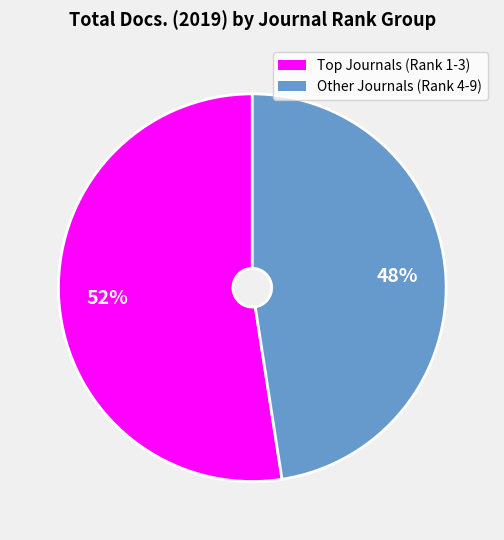

Is there a majority slice in this chart?

Yes